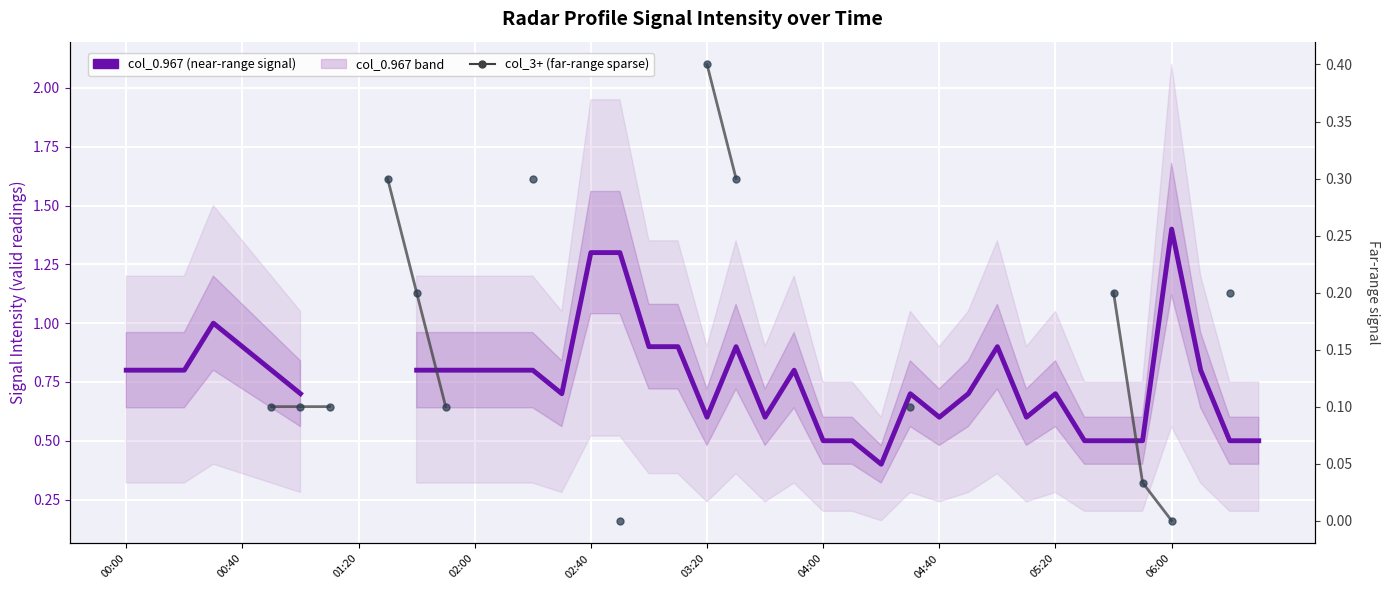

How many interior local peaks does the col_0.967 (near-range) series have?

7